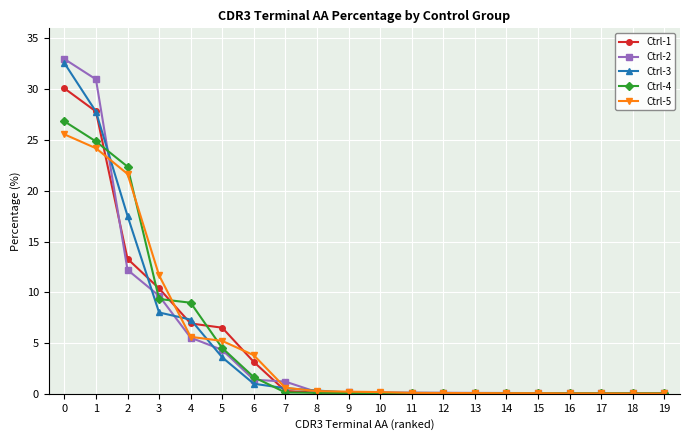

At which label is Ctrl-2 closest to 16?

2